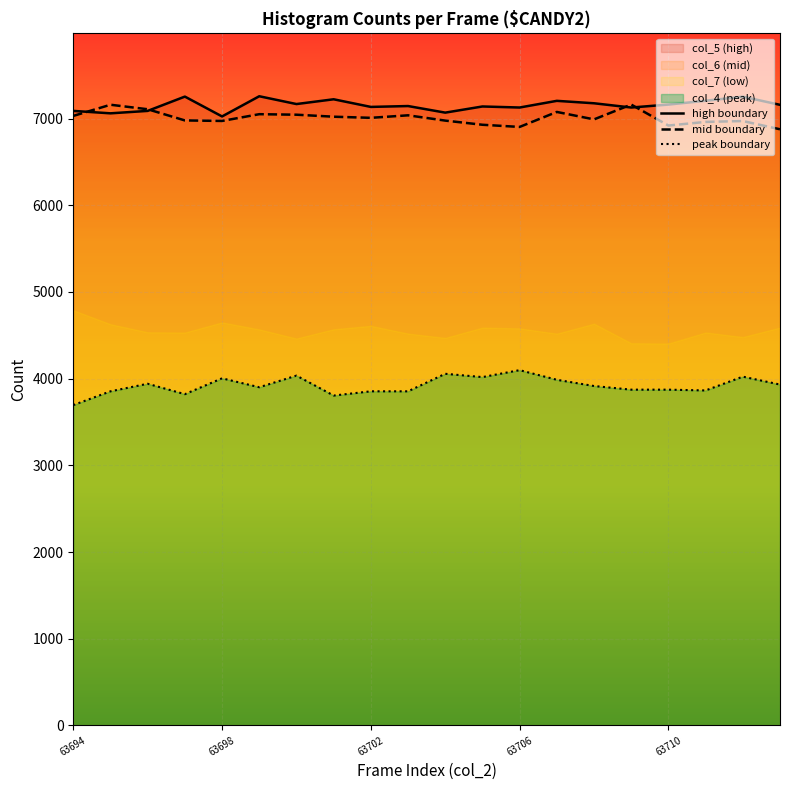

The peak boundary series shows 3873 at 63710. True or false?

True